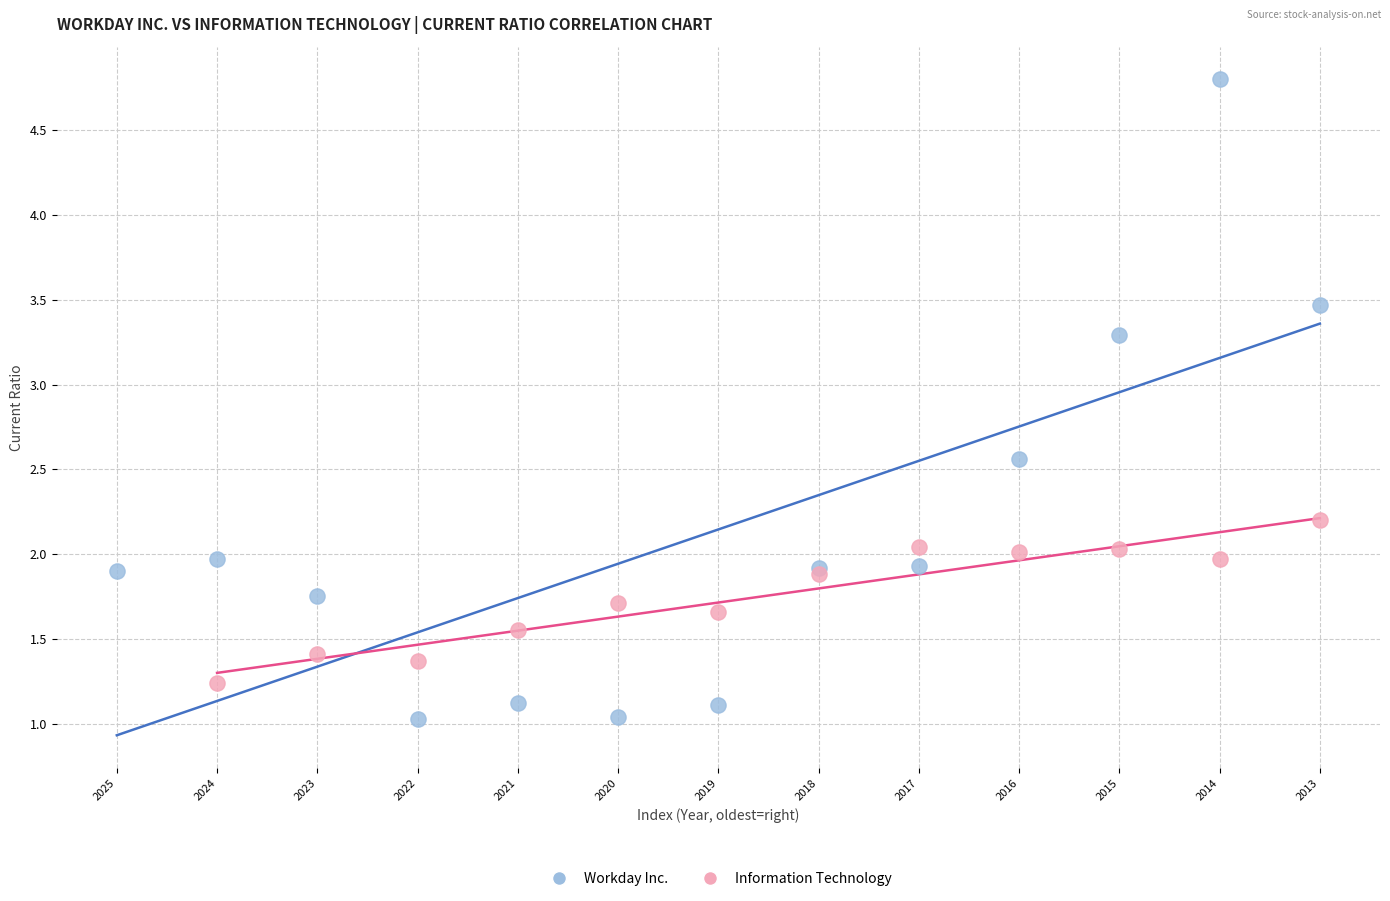

Which series has the widest spread of Y values?

Workday Inc.